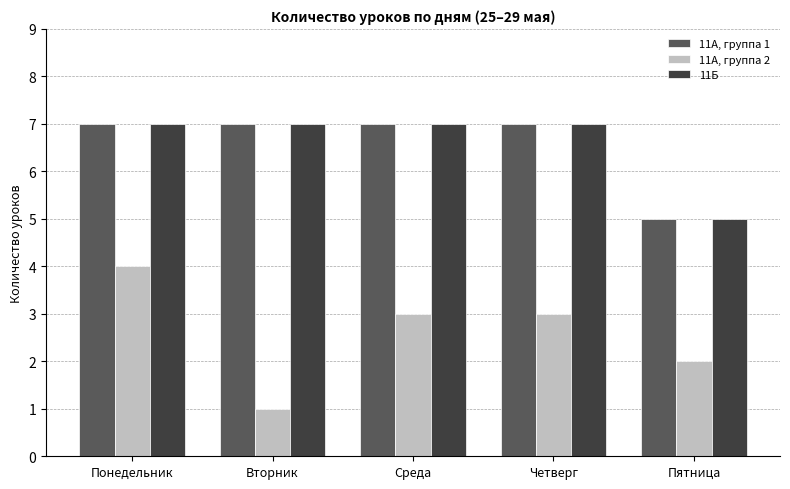

Which series has the largest range (max minus min)?

11А, группа 2